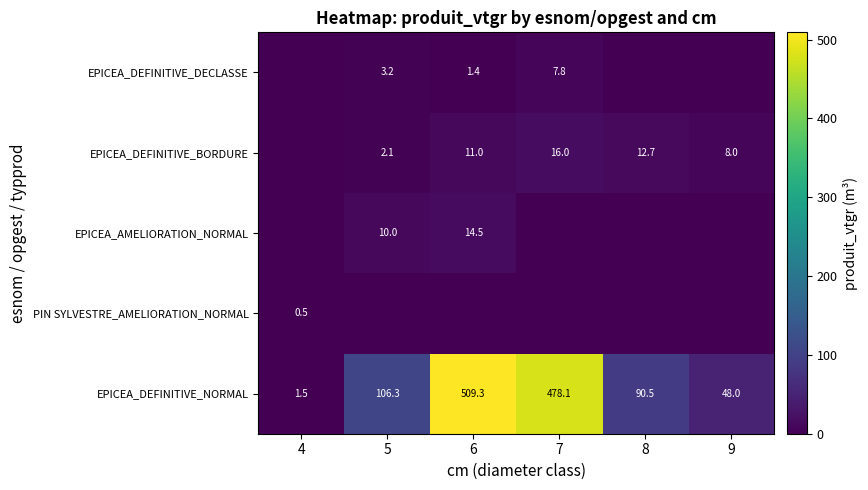

At how many categories does at least one series exceed 331?

2